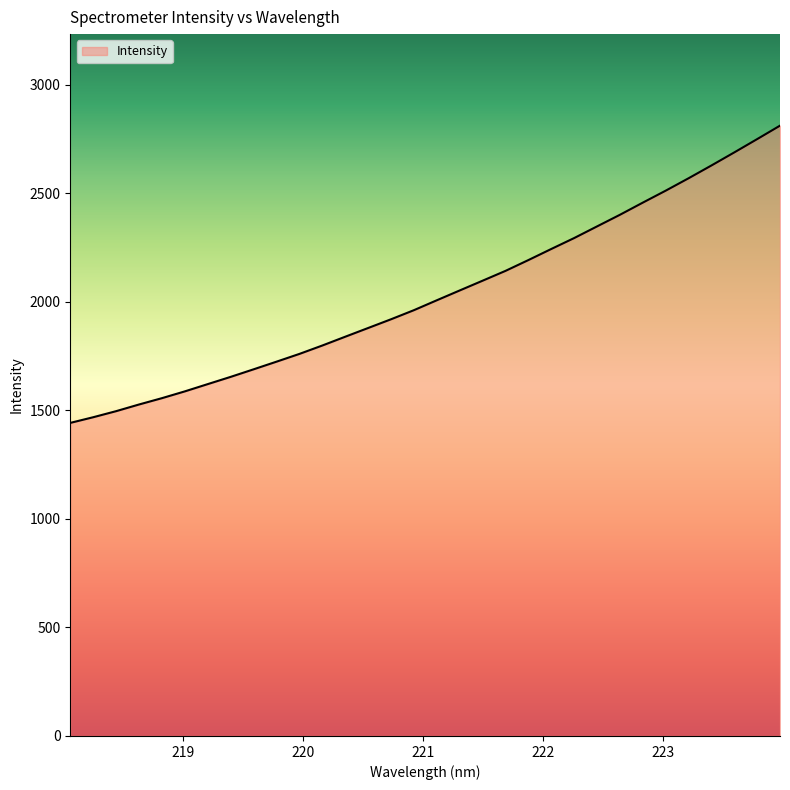

What is the difference between the maximum and minimum values?

1369.1